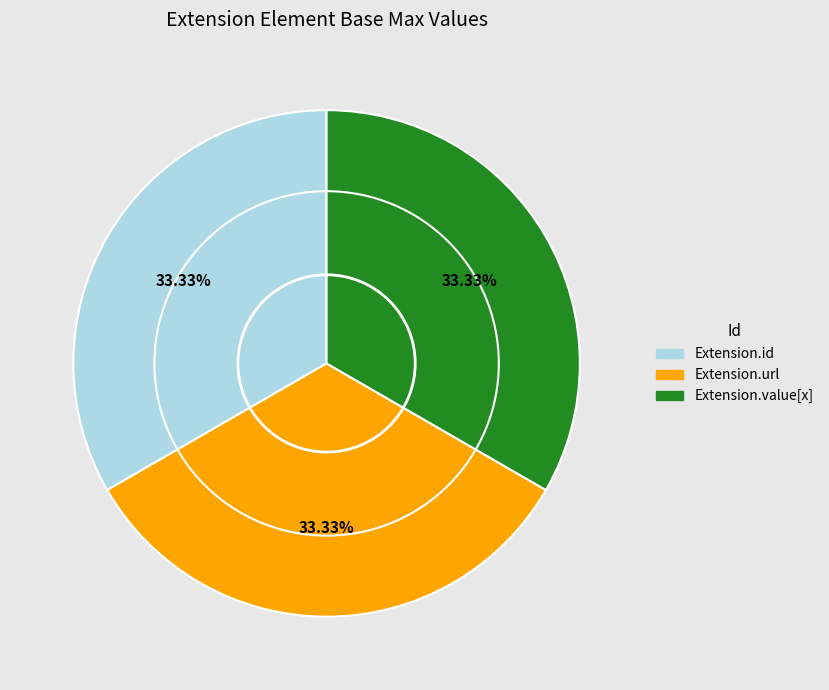

Count the number of slices in the pie.

3